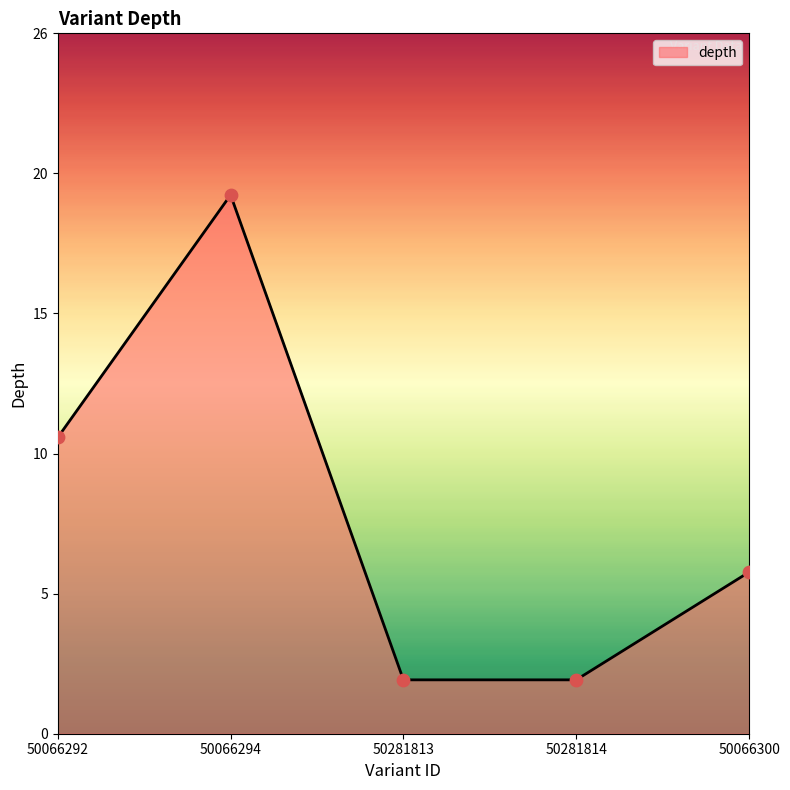

Which has a higher value, 50281814 or 50281813?

50281814